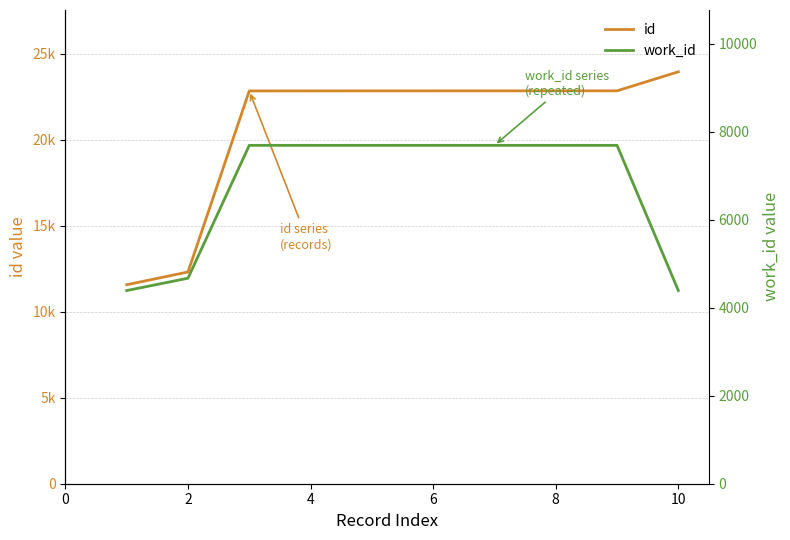

Rank the series at 2 from lowest to highest value.

work_id, id